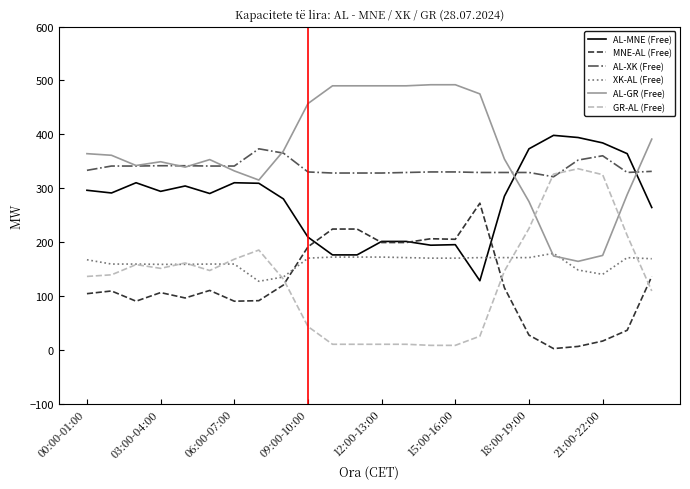

Does the chart display data point markers on the line(s)?

No